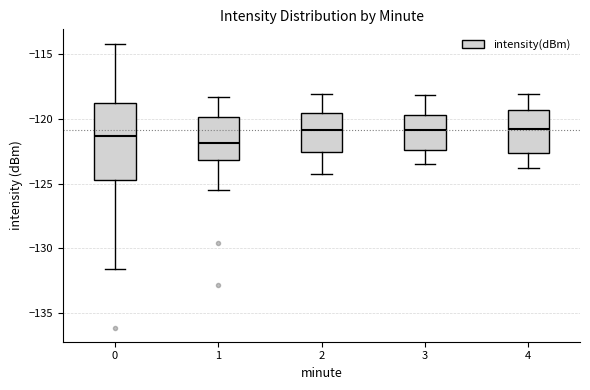

Reading left to right, read every box against the y-axis: the position of its median line, the range the box covers, and the ends of its whiskers. The values are not printed on the chart, so give them approximately, as read against the axis.

0: median -121.5, box -124.5 to -119.0, whiskers -131.5 to -114.0
1: median -122.0, box -123.0 to -120.0, whiskers -125.5 to -118.5
2: median -121.0, box -122.5 to -119.5, whiskers -124.5 to -118.0
3: median -121.0, box -122.5 to -119.5, whiskers -123.5 to -118.0
4: median -121.0, box -122.5 to -119.5, whiskers -124.0 to -118.0